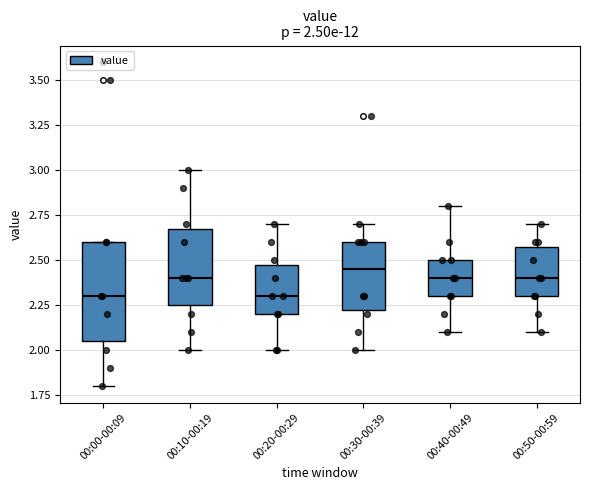

Which box is the tallest, from its lower edge to its upper edge?

00:00-00:09